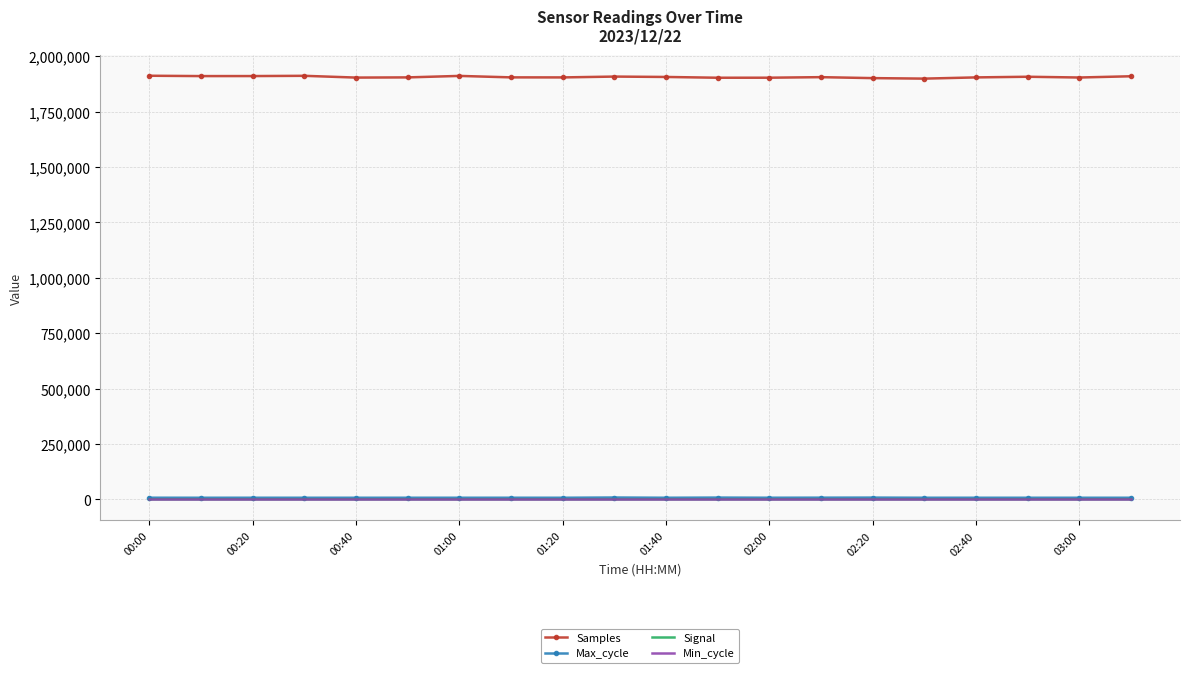

Which series has the largest total across all categories?

Samples